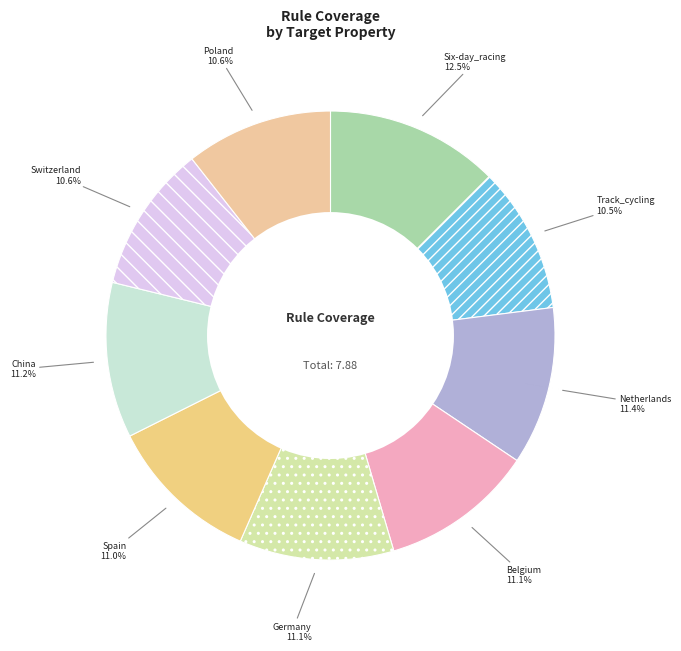

Is there a majority slice in this chart?

No